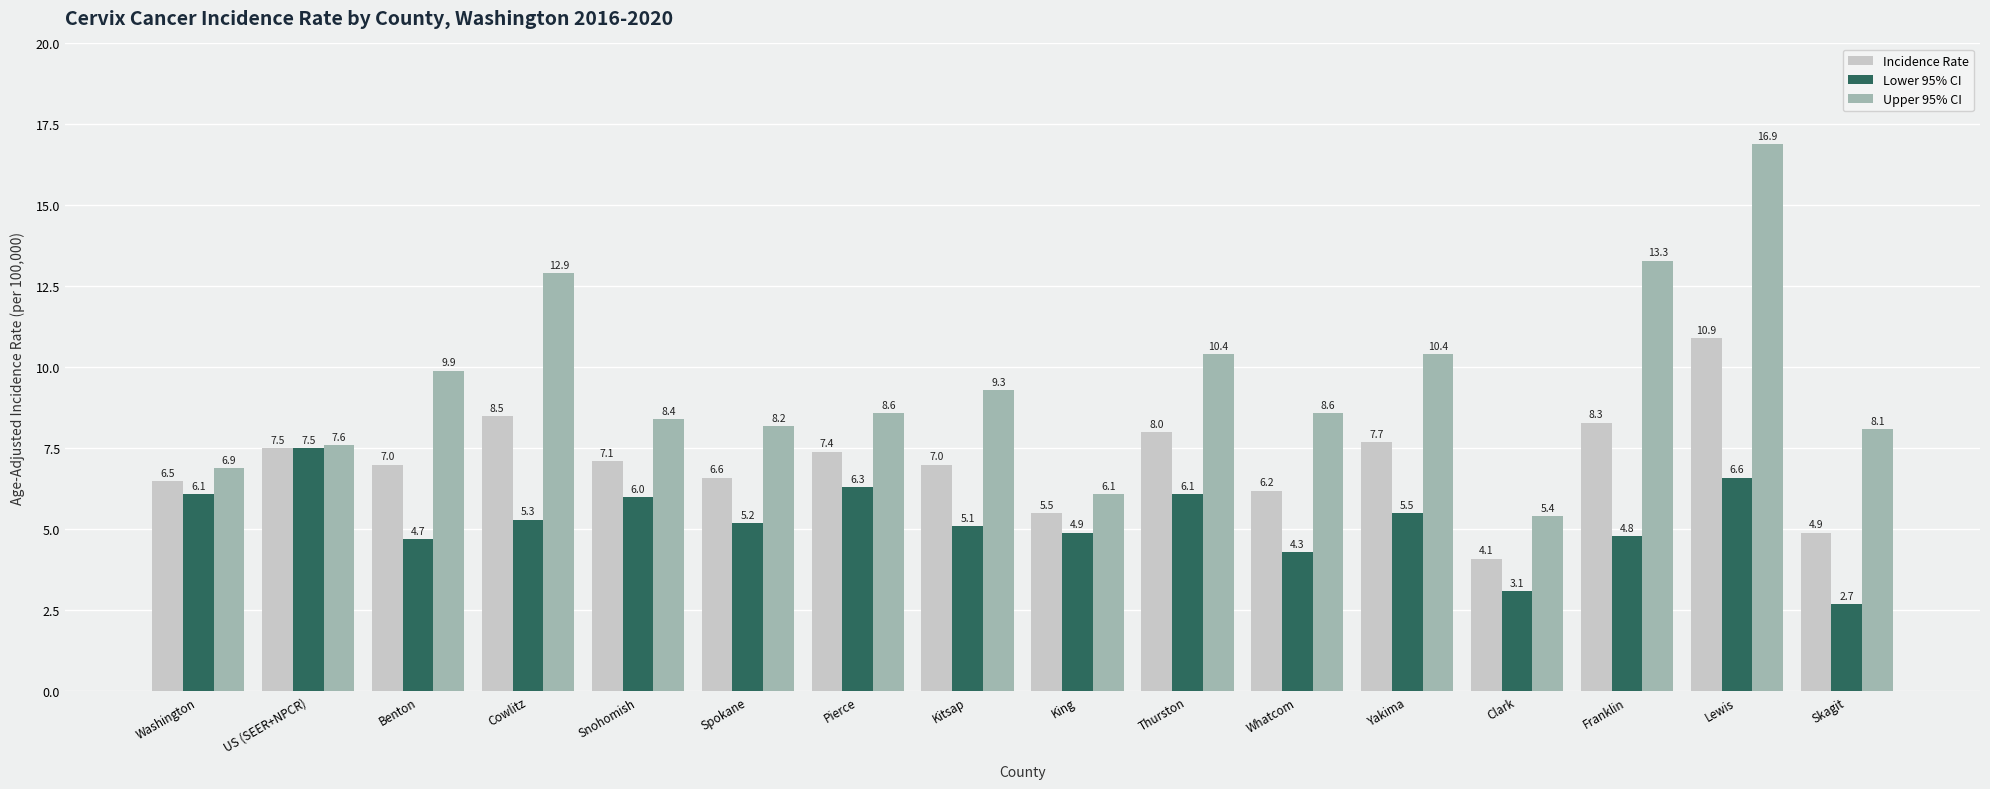

At how many categories does at least one series exceed 3?

16